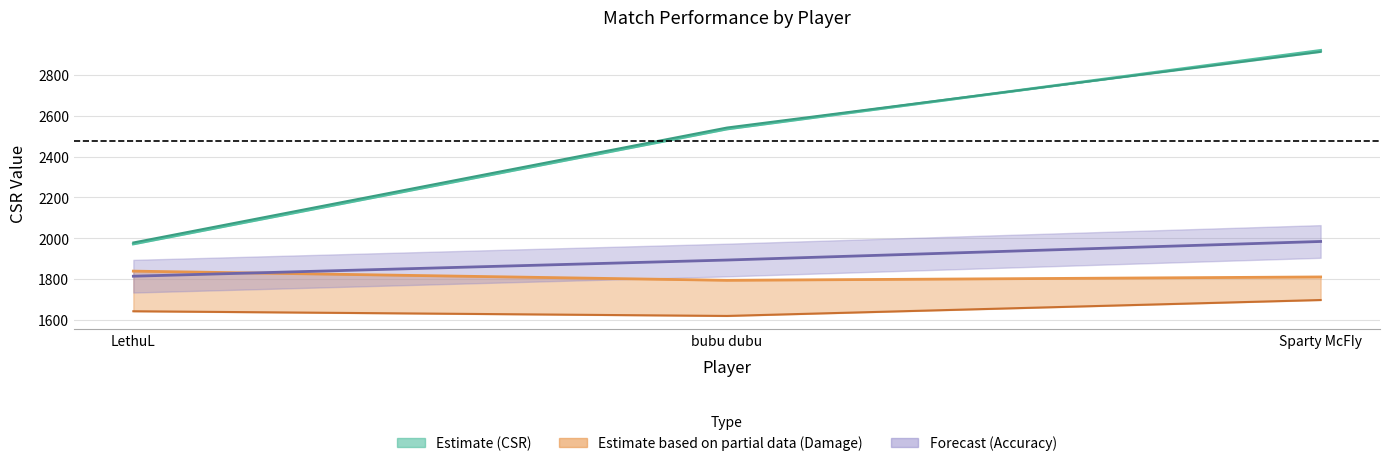

What is the difference between the highest and lowest values at Sparty McFIy?

1222.5